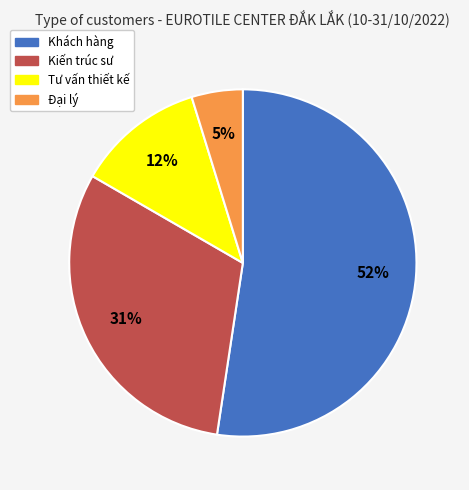

Rank the categories by value from lowest to highest.

Đại lý, Tư vấn thiết kế, Kiến trúc sư, Khách hàng